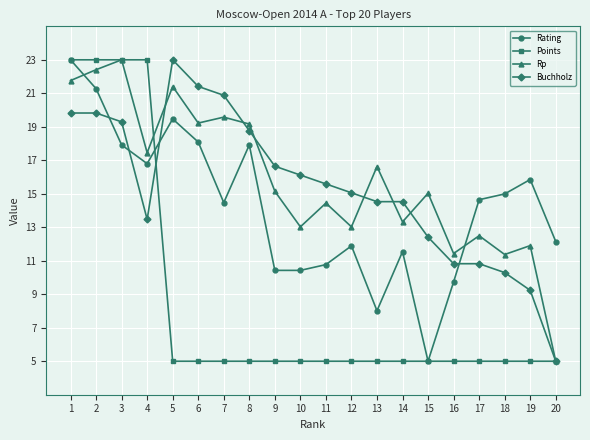

What is the value of the Rating point at the 7th from the left?

14.5